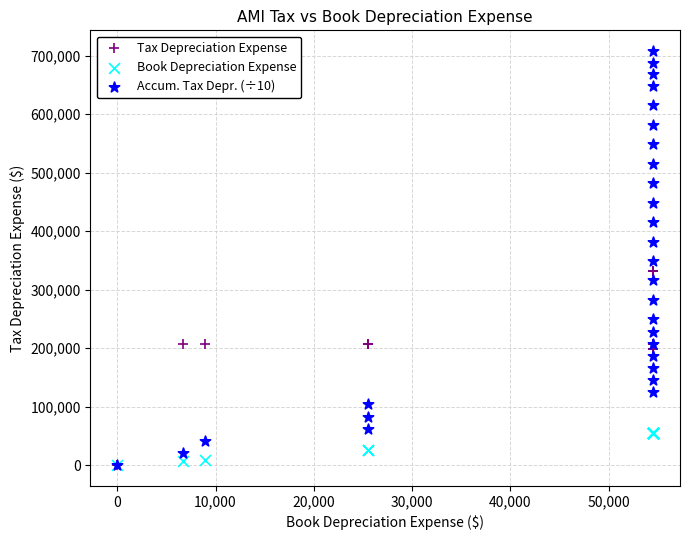

Which series reaches the maximum Y coordinate?

Accum. Tax Depr. (÷10)